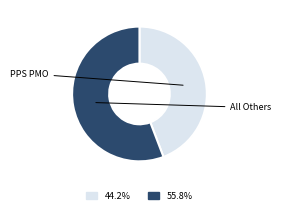

Count the number of slices in the pie.

2